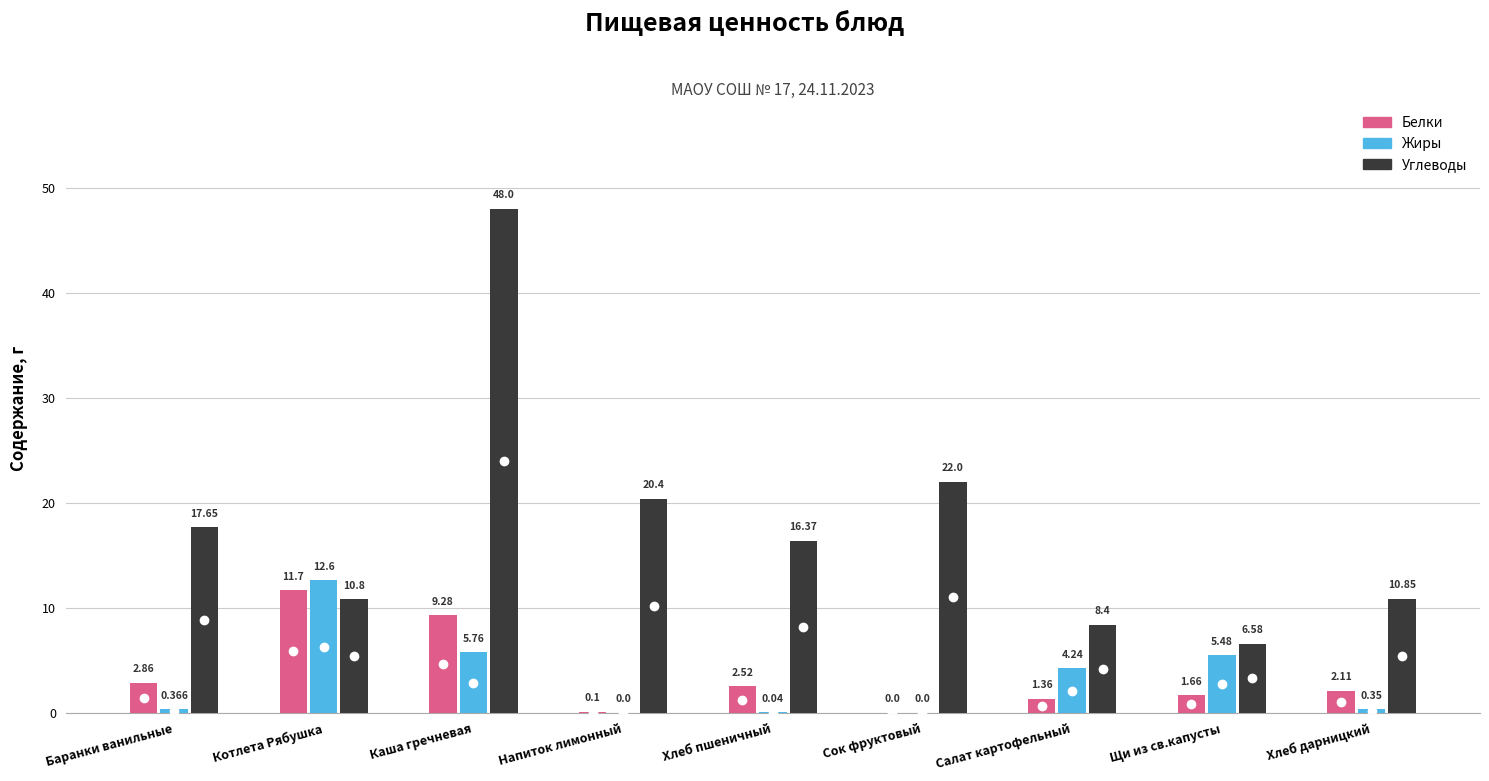

Are the bars horizontal?

No